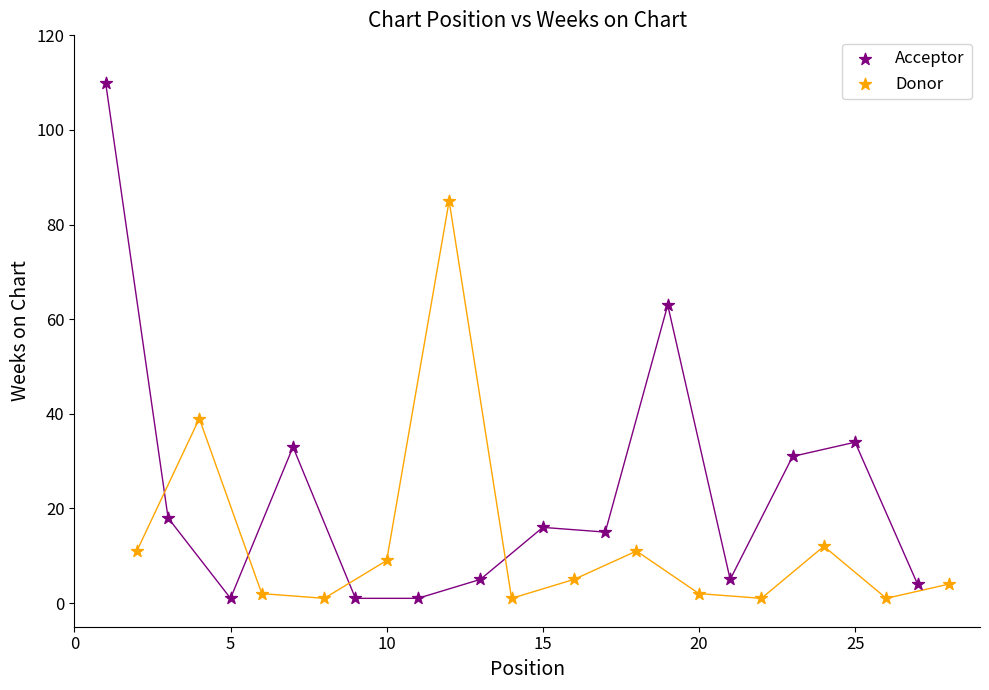

Which series contains the highest Y value?

Acceptor